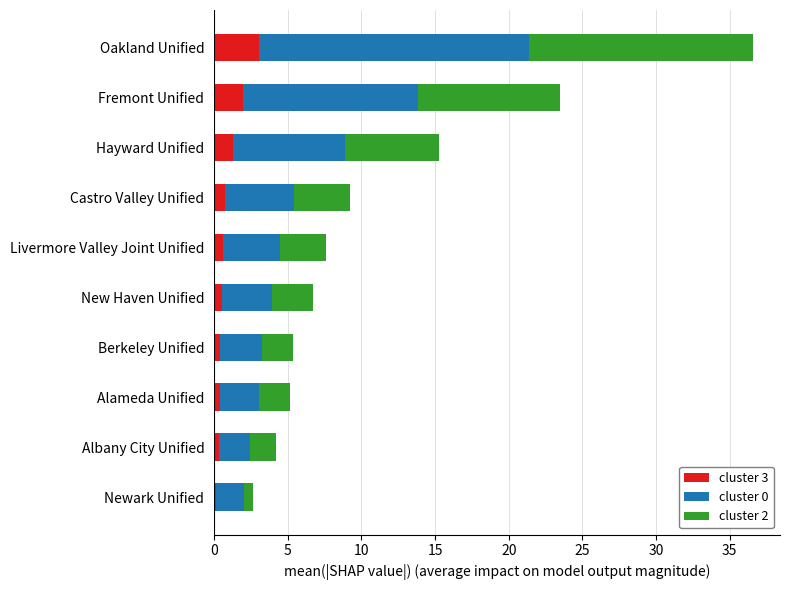

What is the difference between the second highest and minimum values in the cluster 3 series?

1.8